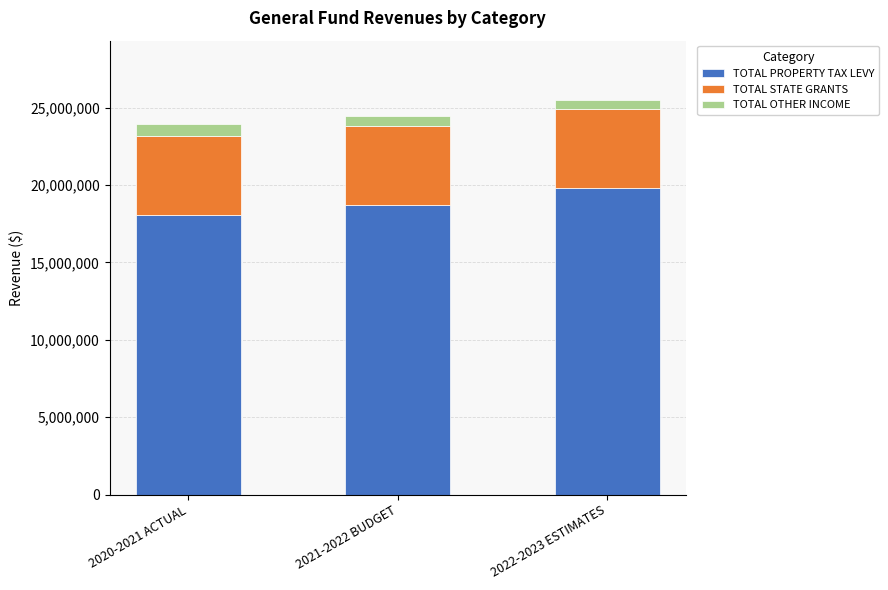

What is the highest value of the TOTAL PROPERTY TAX LEVY series?

19791786